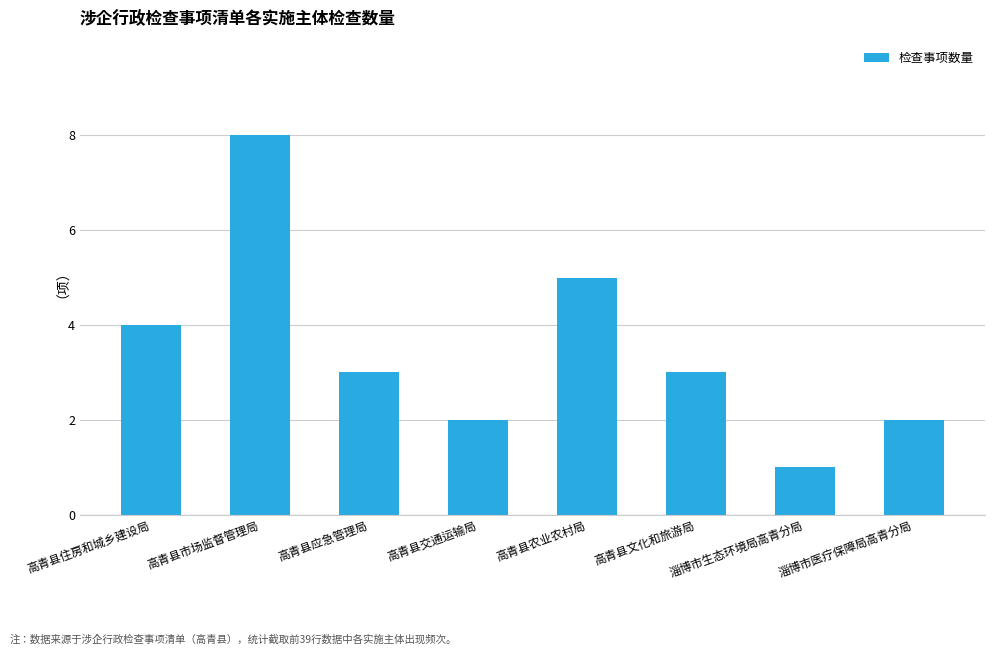

Reading right to left, what are all the values shown in this chart?

2	1	3	5	2	3	8	4